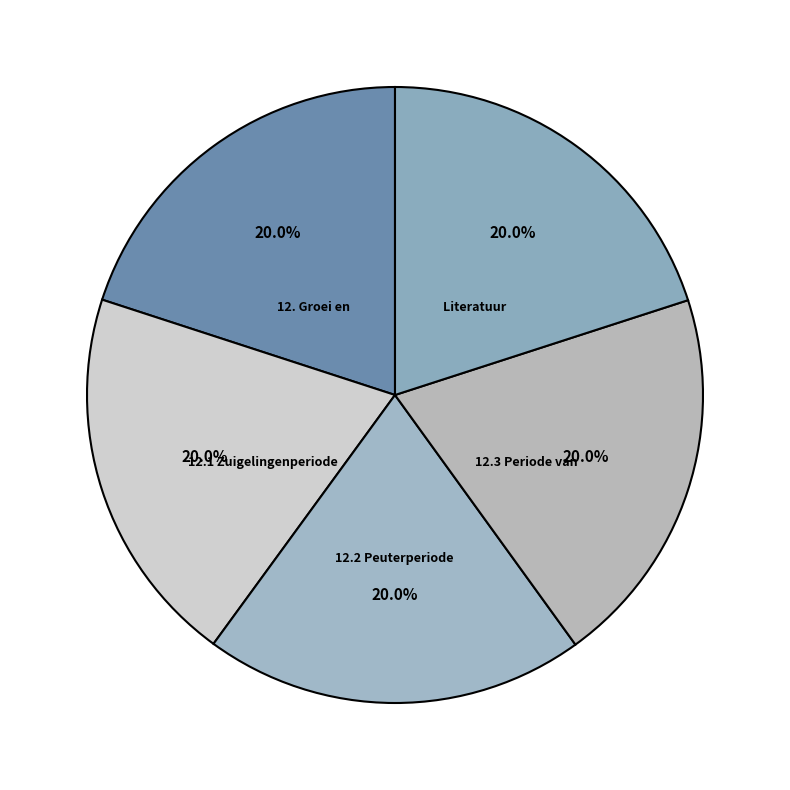

How many slices are in this pie chart?

5